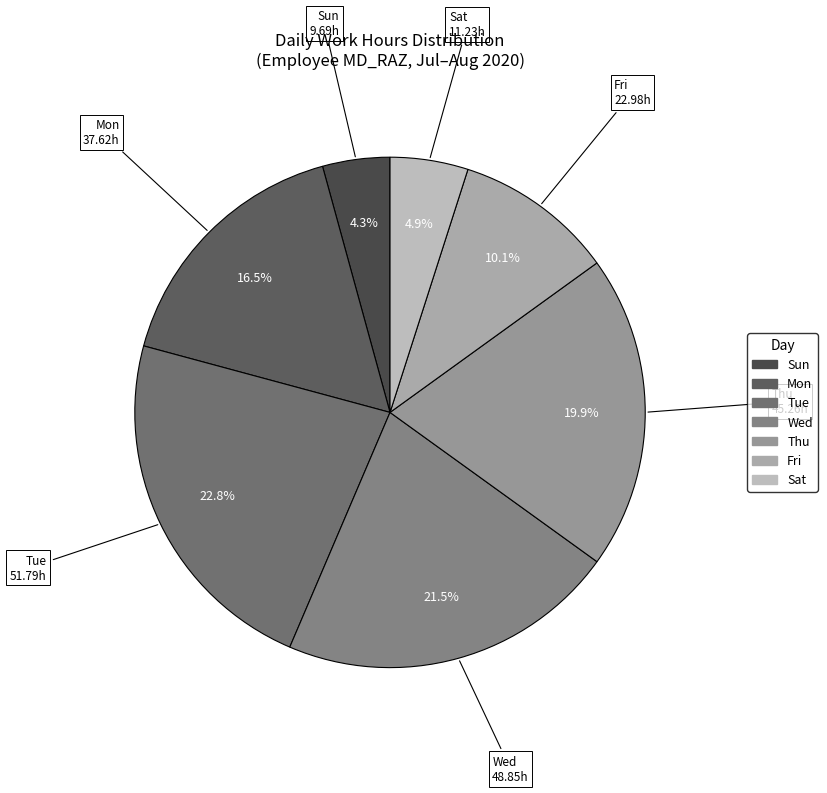

Count the number of slices in the pie.

7